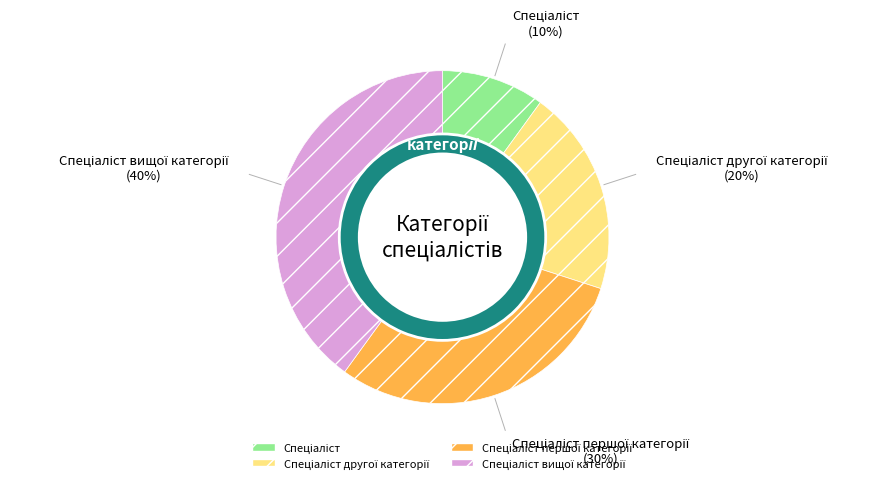

Is it true that Спеціаліст вищої категорії is 40% of the pie?

True